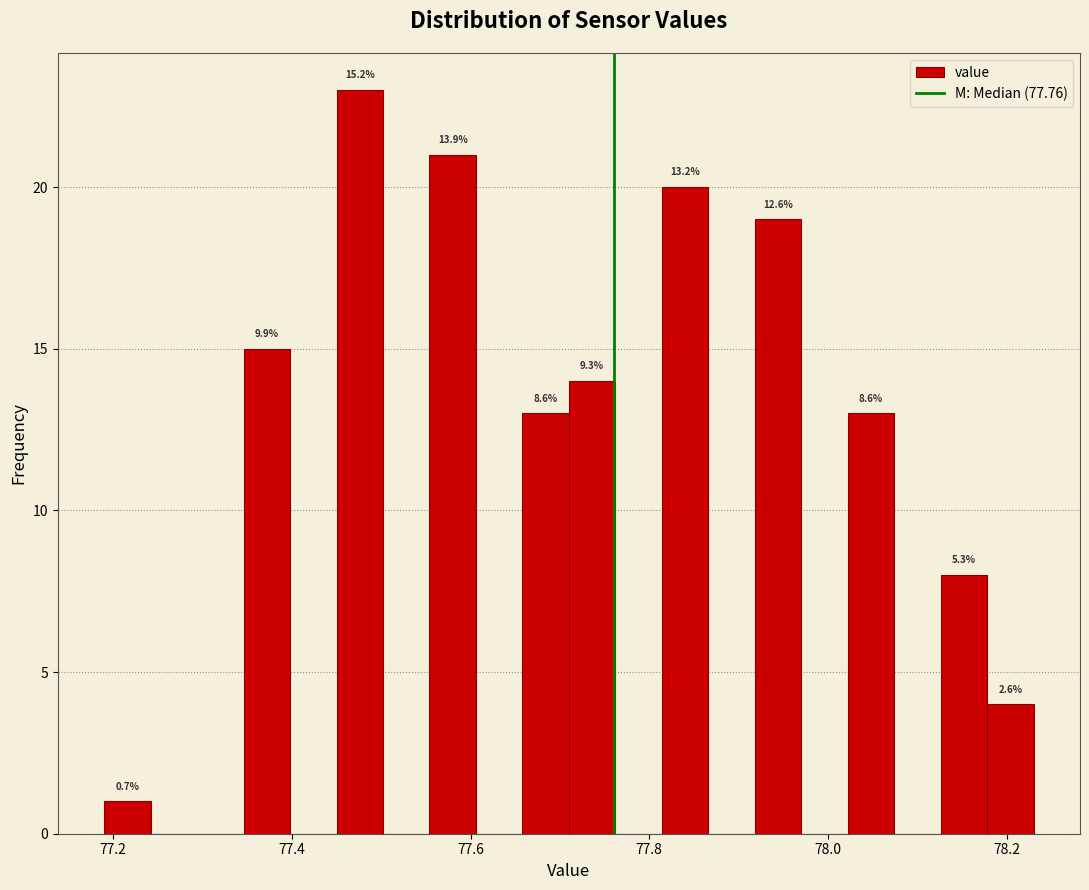

Read against the x-axis, roughly where is the centre of the tallest bar?

77.48